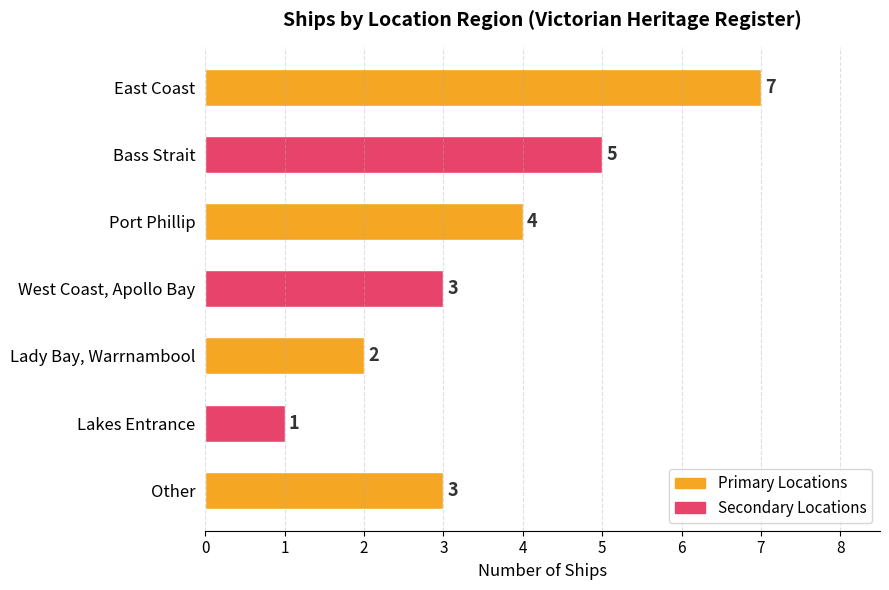

Which has a higher value, Bass Strait or West Coast, Apollo Bay?

Bass Strait